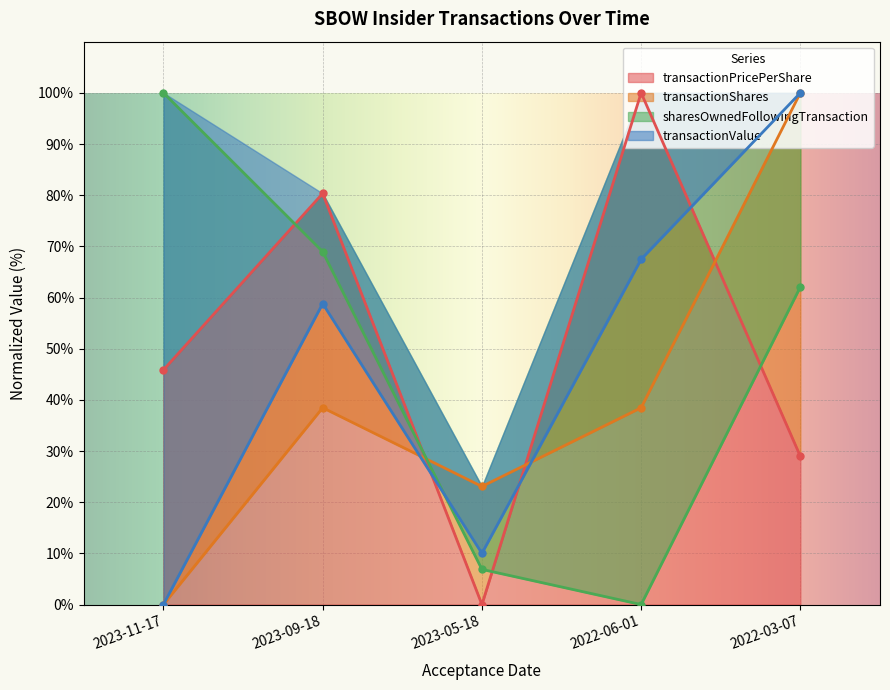

What is the difference between the transactionShares values at 2023-11-17 and 2022-06-01?

38.5